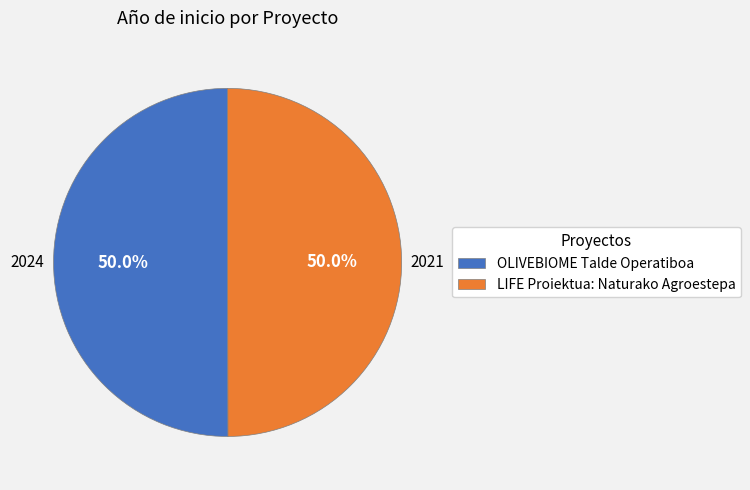

Approximately how many times larger is the value at OLIVEBIOME Talde Operatiboa compared to LIFE Proiektua: Naturako Agroestepa?

1.0